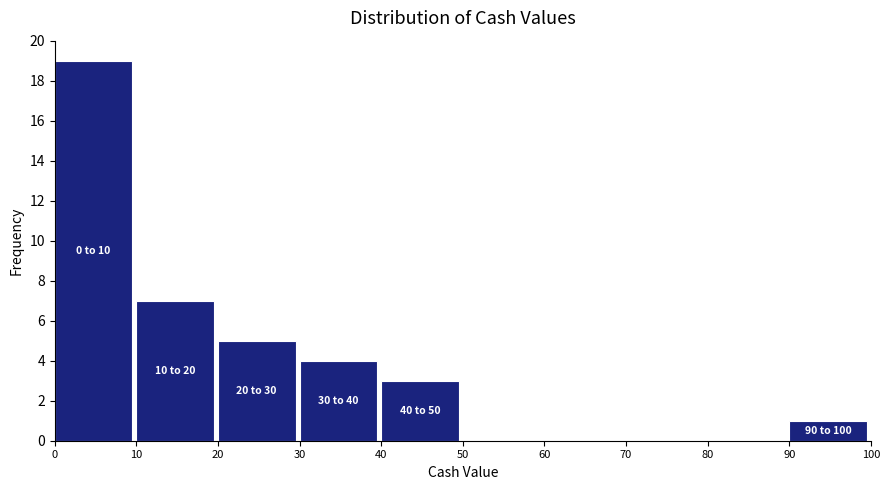

Over which range of the x-axis is the bar tallest?

0 to 10